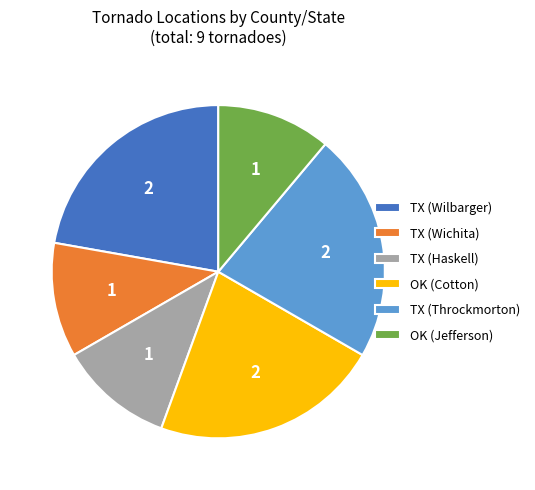

The TX (Throckmorton) slice represents 1% of the pie. True or false?

False